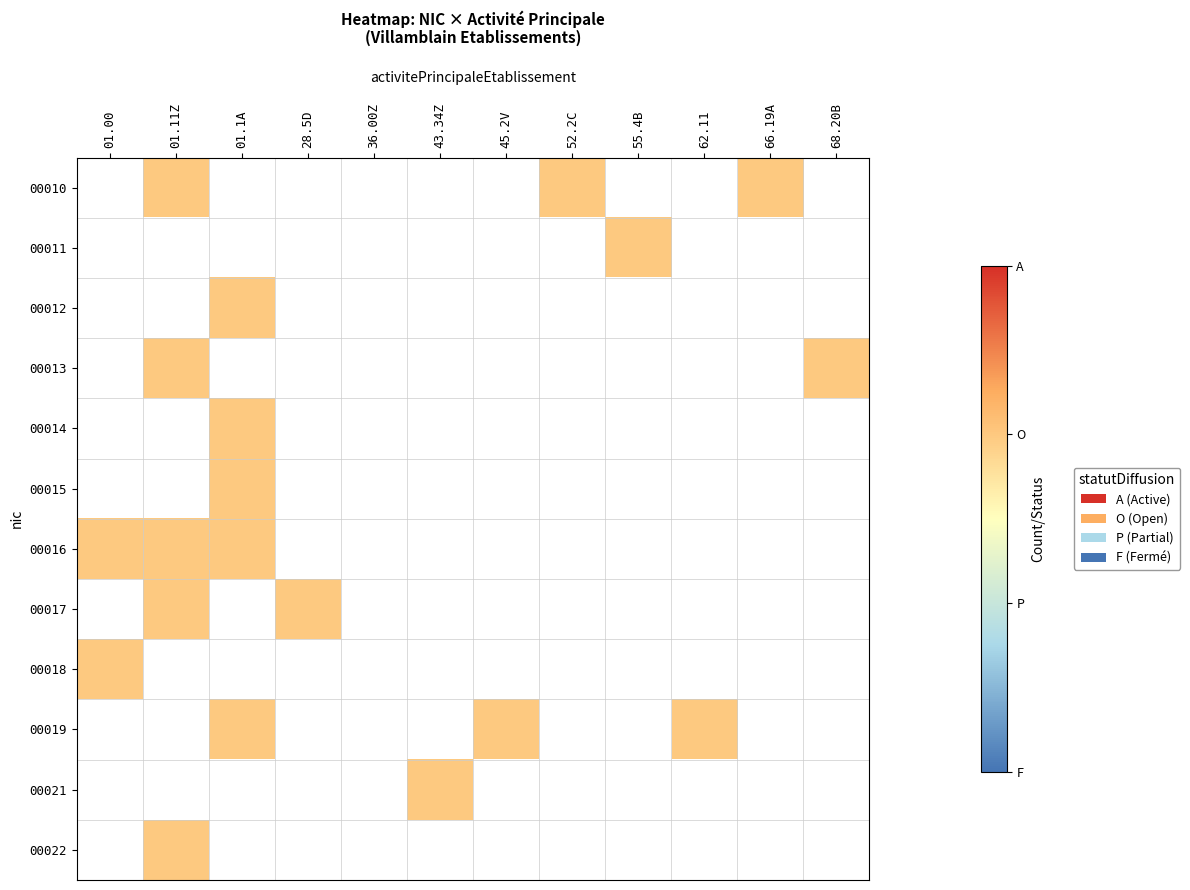

Rank the series at 55.4B from highest to lowest value.

00010, 00011, 00012, 00013, 00014, 00015, 00016, 00017, 00018, 00019, 00021, 00022